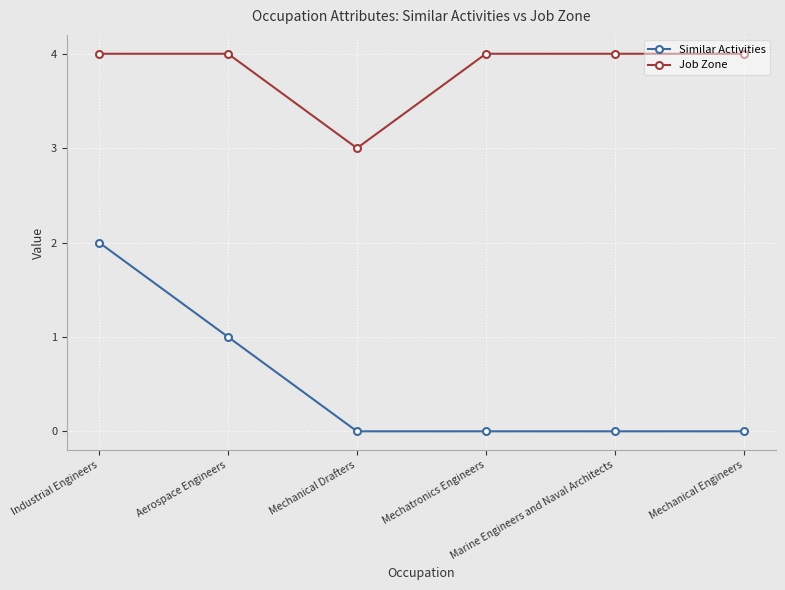

Rank the series by their maximum value, from lowest to highest.

Similar Activities, Job Zone